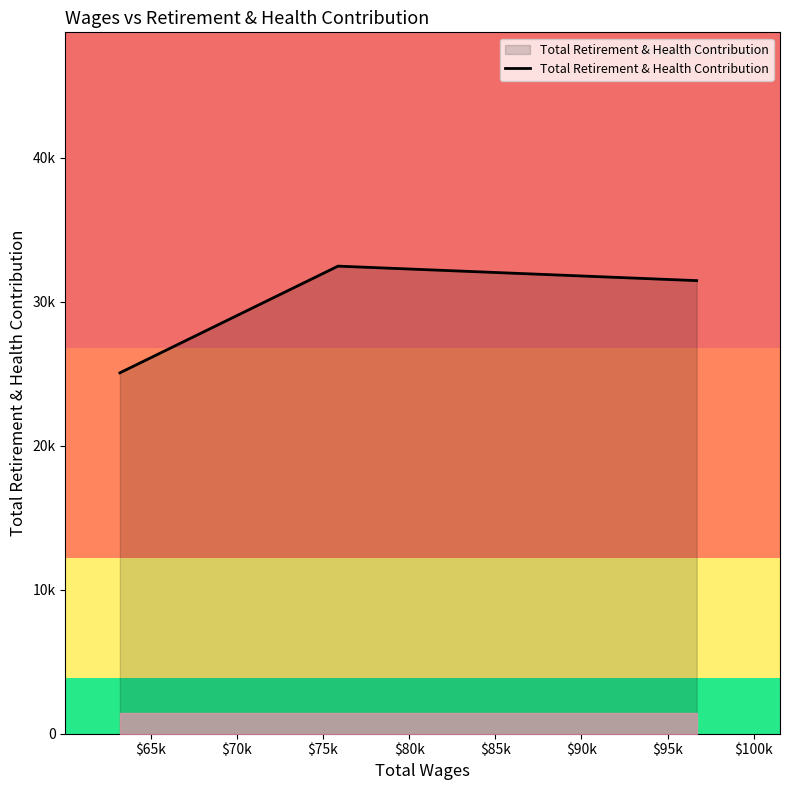

Is this an area chart (filled region under the line)?

Yes